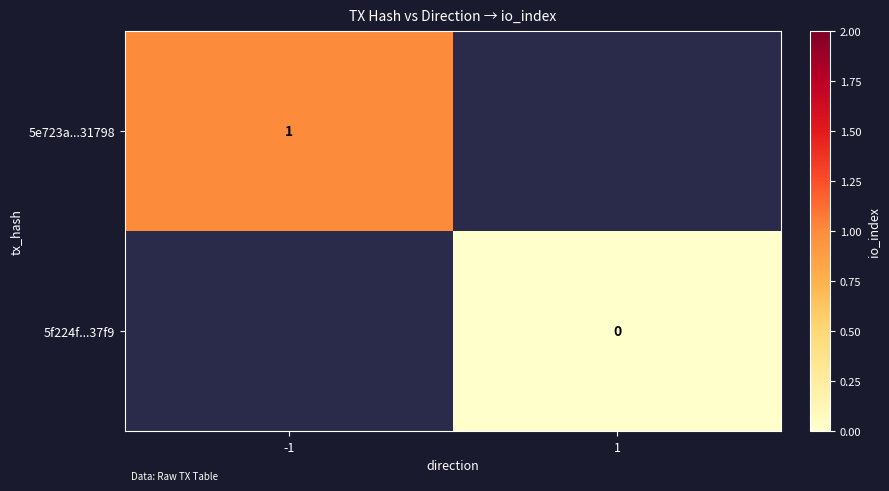

How many series are shown in this chart?

2